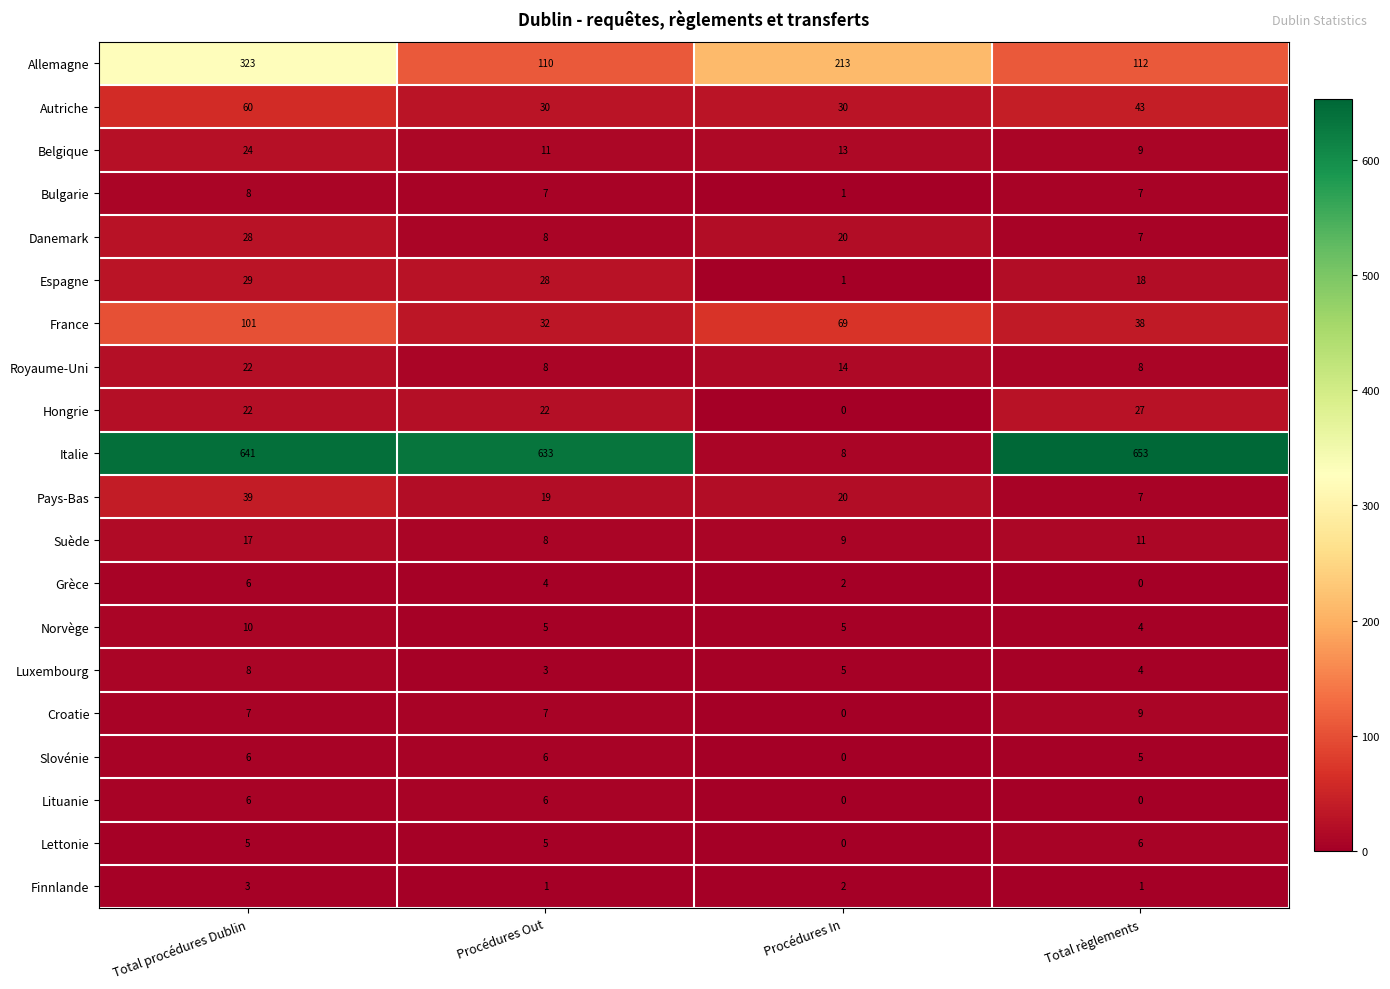

Where does the Norvège series first go above 5?

Total procédures Dublin